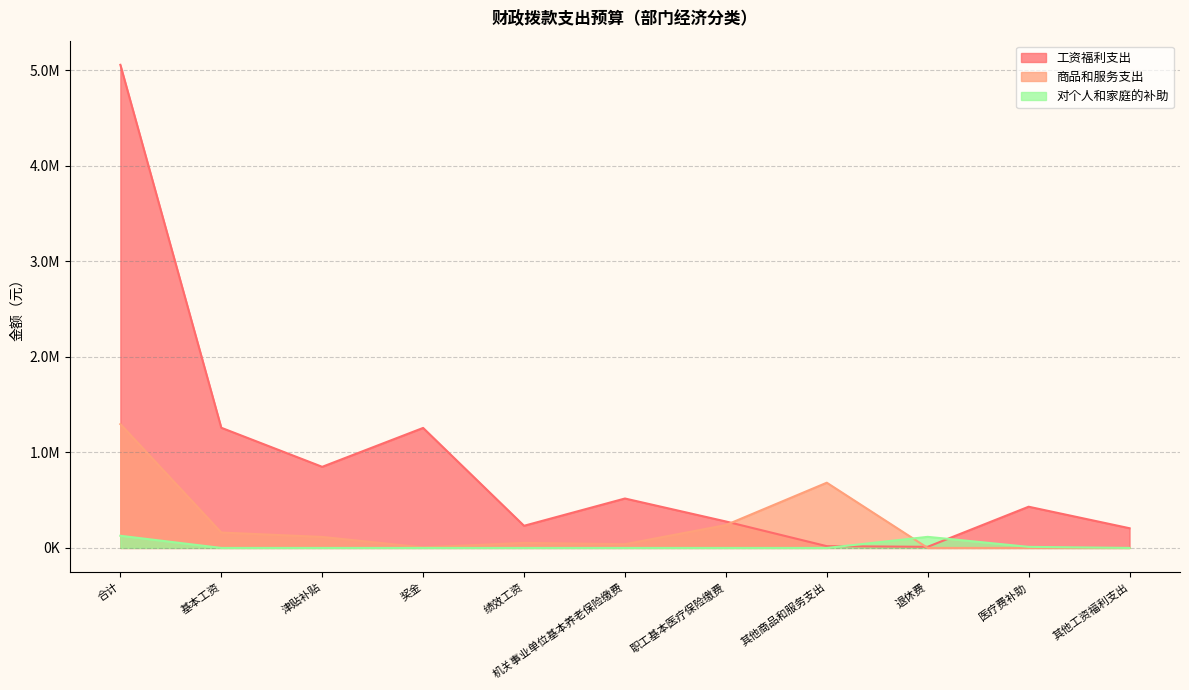

What is the maximum value shown in the chart?

5055613.6